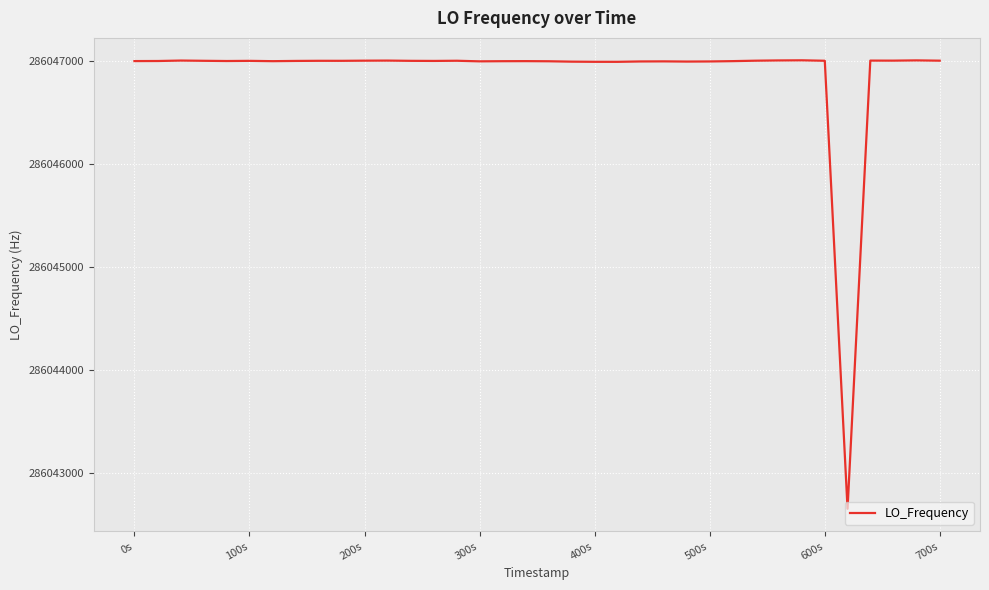

What is the minimum value shown in the chart?

286042648.1